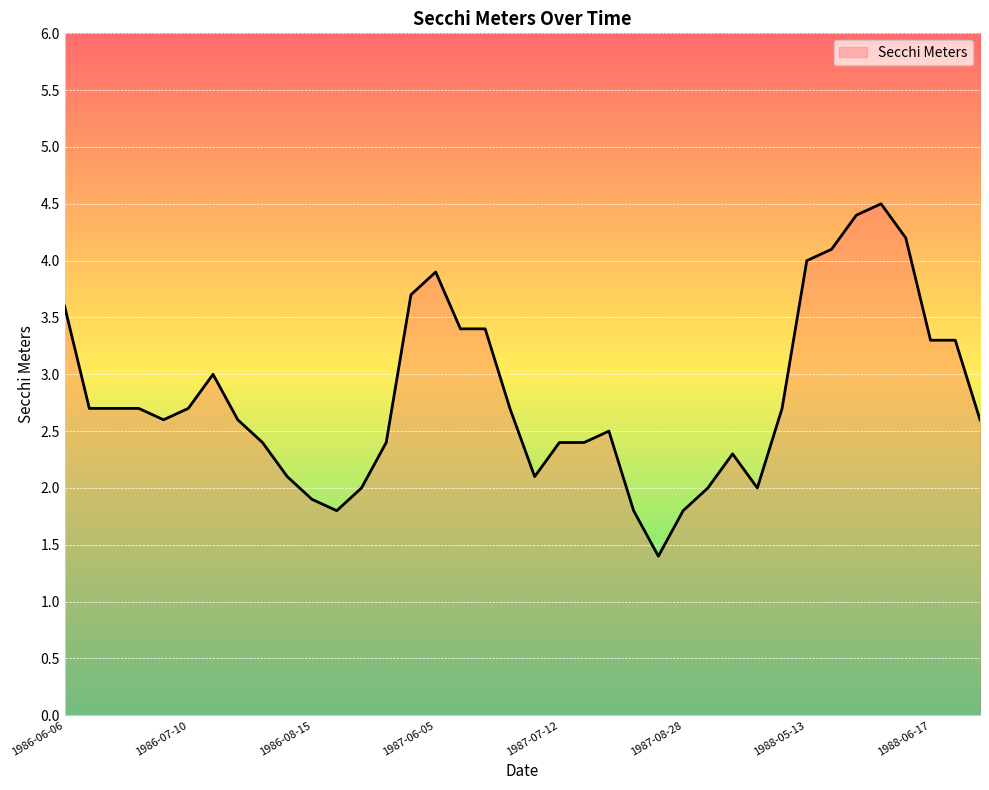

What is the difference between the second highest and second lowest values?

2.6